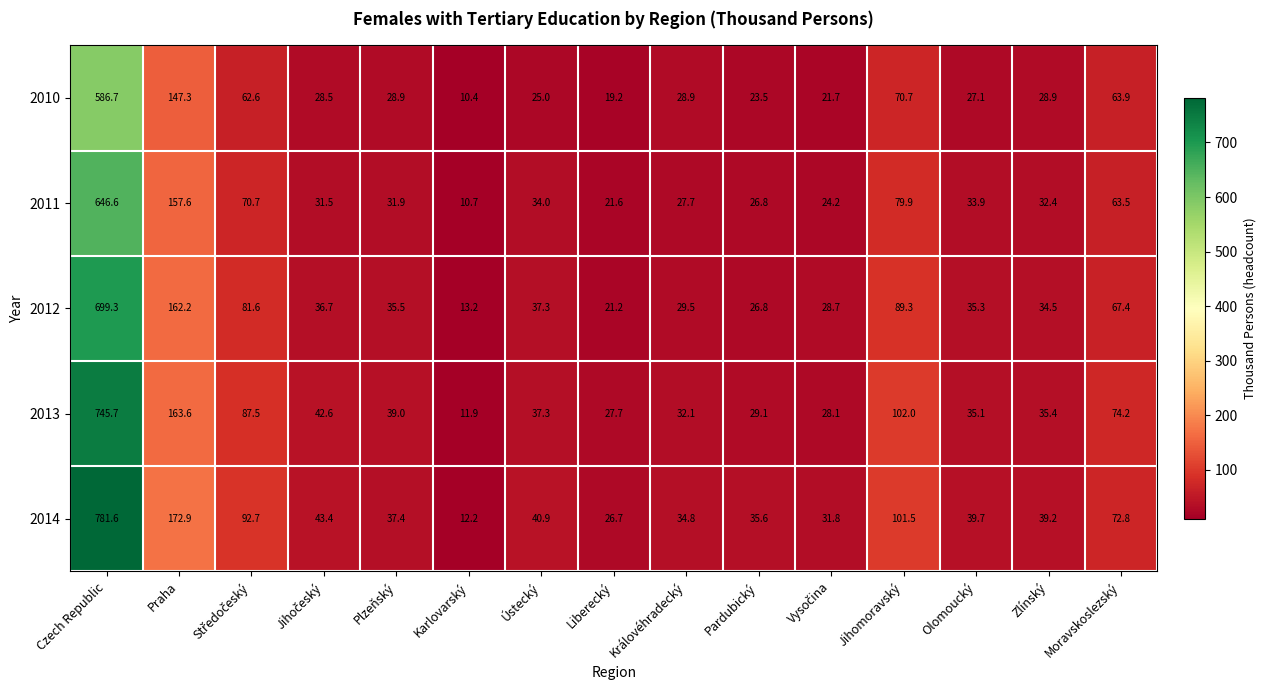

What is the minimum value for 2012?

13.2